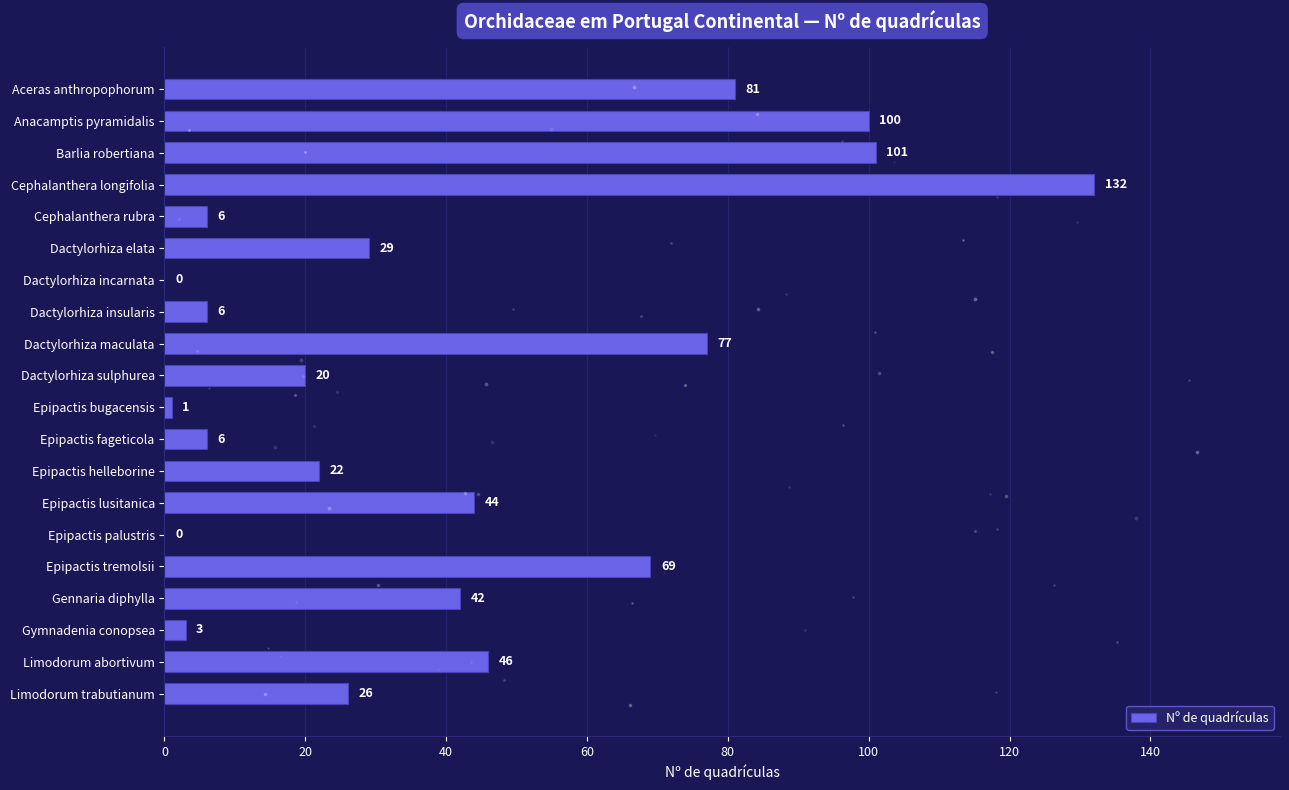

Reading top to bottom, extract all data points from this chart.

Aceras anthropophorum=81	Anacamptis pyramidalis=100	Barlia robertiana=101	Cephalanthera longifolia=132	Cephalanthera rubra=6	Dactylorhiza elata=29	Dactylorhiza incarnata=0	Dactylorhiza insularis=6	Dactylorhiza maculata=77	Dactylorhiza sulphurea=20	Epipactis bugacensis=1	Epipactis fageticola=6	Epipactis helleborine=22	Epipactis lusitanica=44	Epipactis palustris=0	Epipactis tremolsii=69	Gennaria diphylla=42	Gymnadenia conopsea=3	Limodorum abortivum=46	Limodorum trabutianum=26